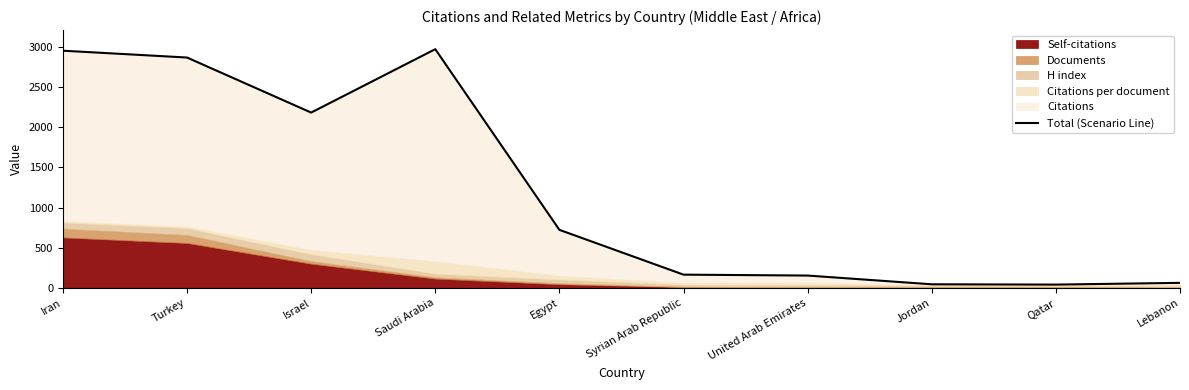

What is the smallest value displayed?

39.3